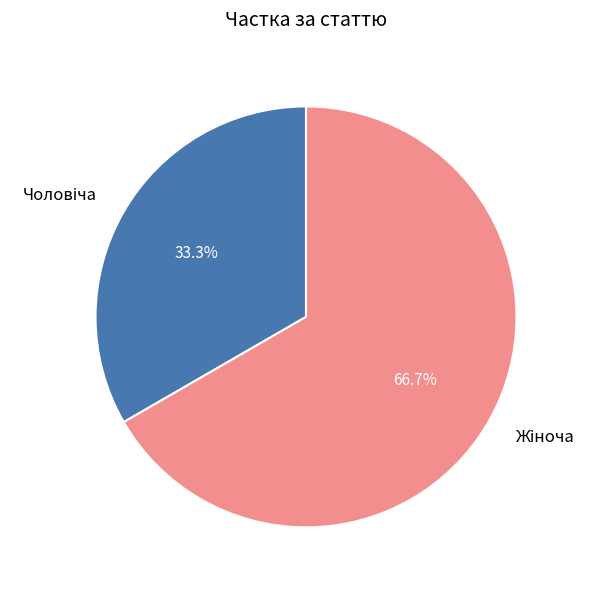

Is there a majority slice in this chart?

Yes